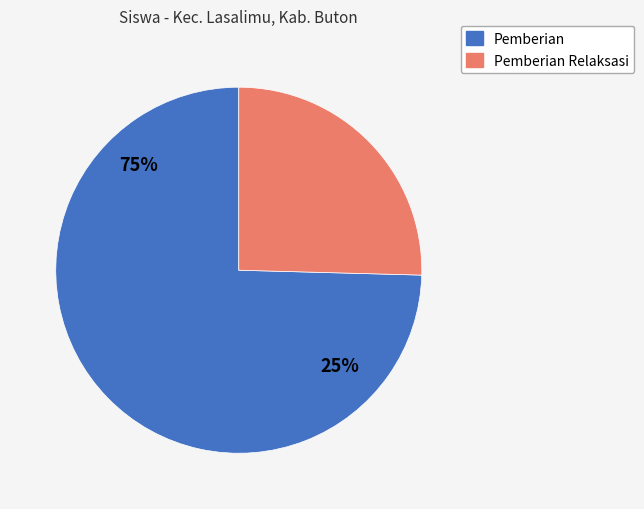

Is SD NEGERI 97 BUTON the majority of the pie?

No